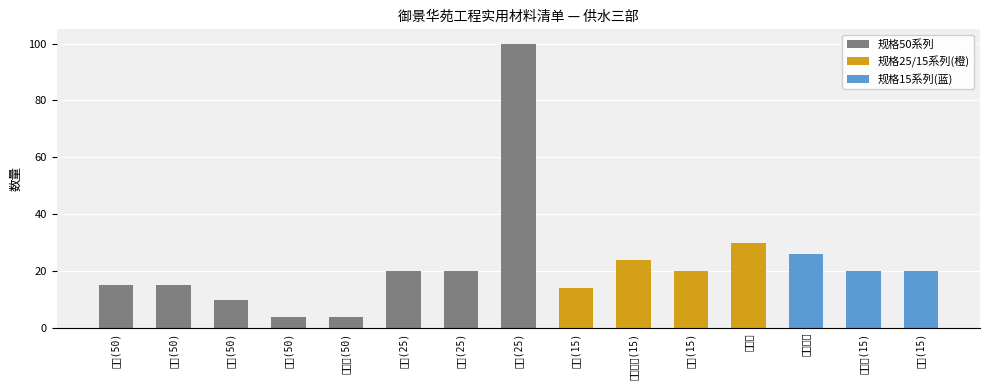

How many distinct data groups are displayed?

1